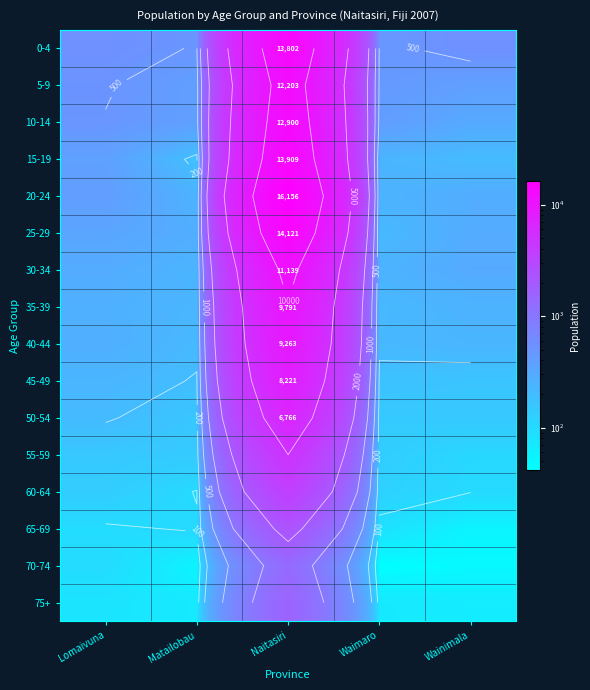

Which series has the widest spread of values?

20-24